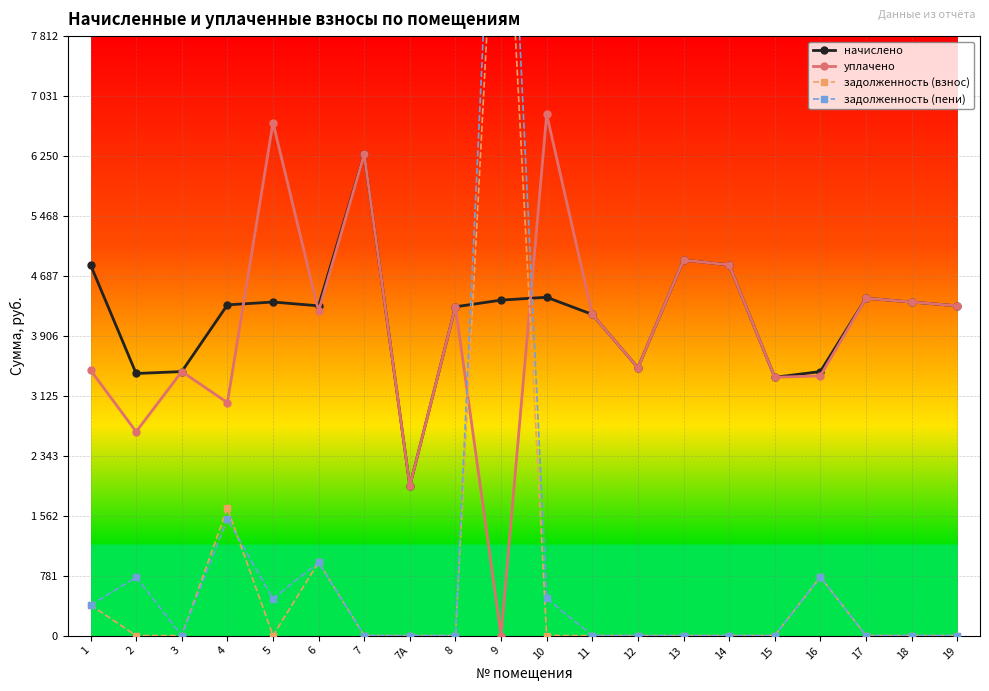

Which has a higher value, 12 or 17?

17